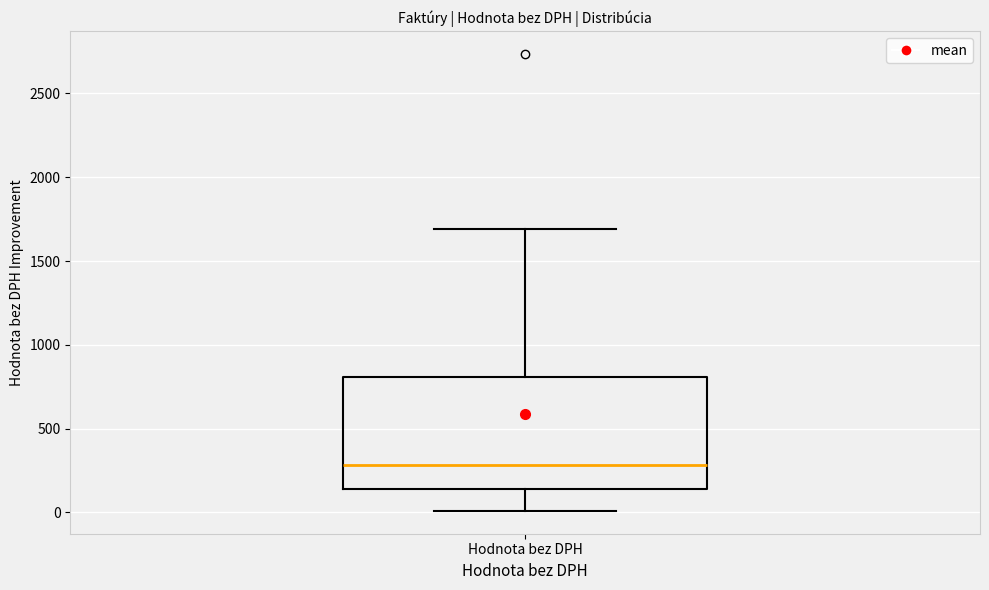

Read this box plot against the y-axis: the position of the median line, the range covered by the box, and the ends of both whiskers. The values are not printed on the chart, so give them approximately, as read against the axis.

median 300, box 150 to 800, whiskers 0 to 1700